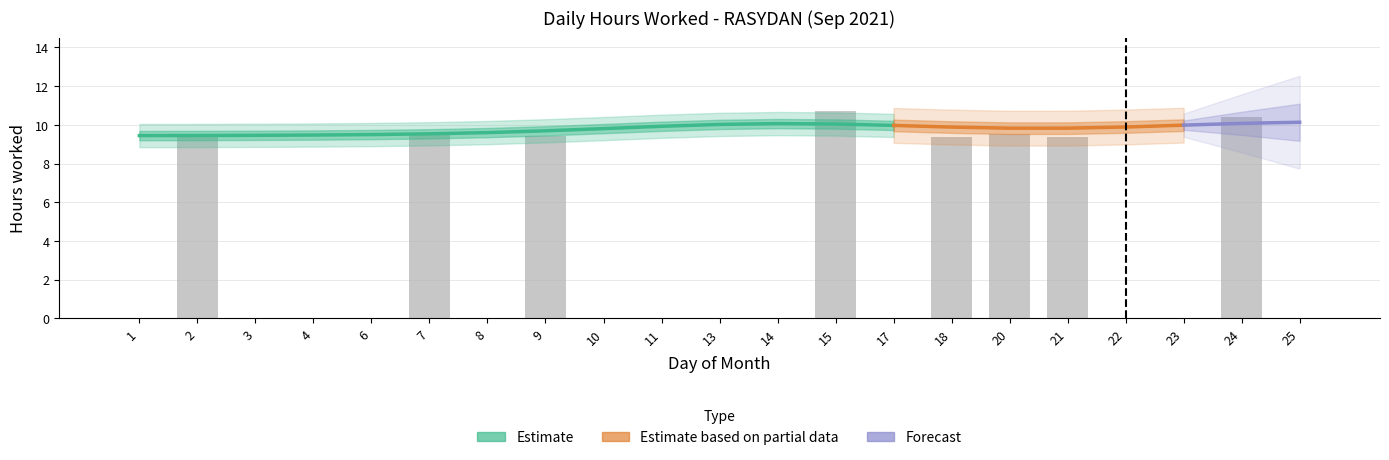

Reading left to right, transcribe all the data shown in this chart.

0.0	9.4	0.0	0.0	0.0	9.5	0.0	9.4	0.0	0.0	0.0	0.0	10.7	0.0	9.4	9.5	9.4	0.0	0.0	10.4	0.0